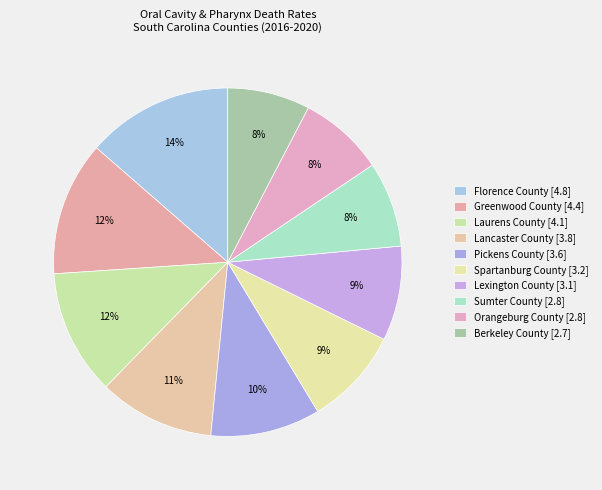

How many slices are in this pie chart?

10